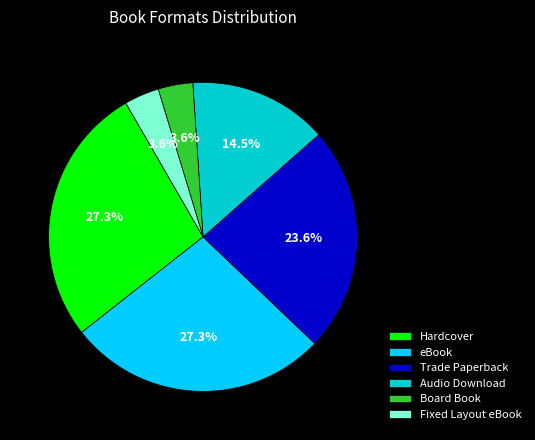

Approximately how many times larger is the value at Trade Paperback compared to eBook?

0.9